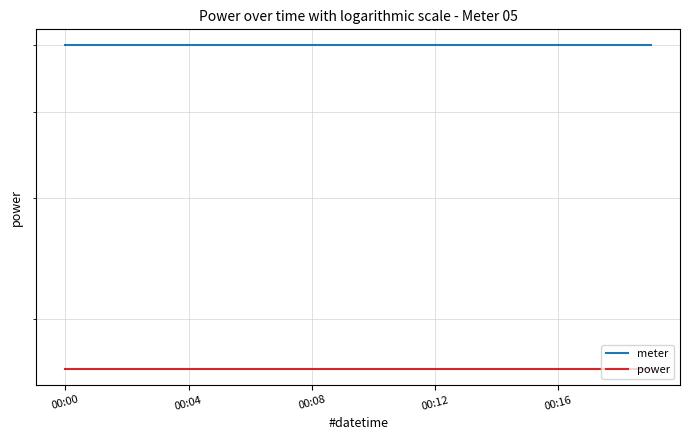

Is this an area chart (filled region under the line)?

No